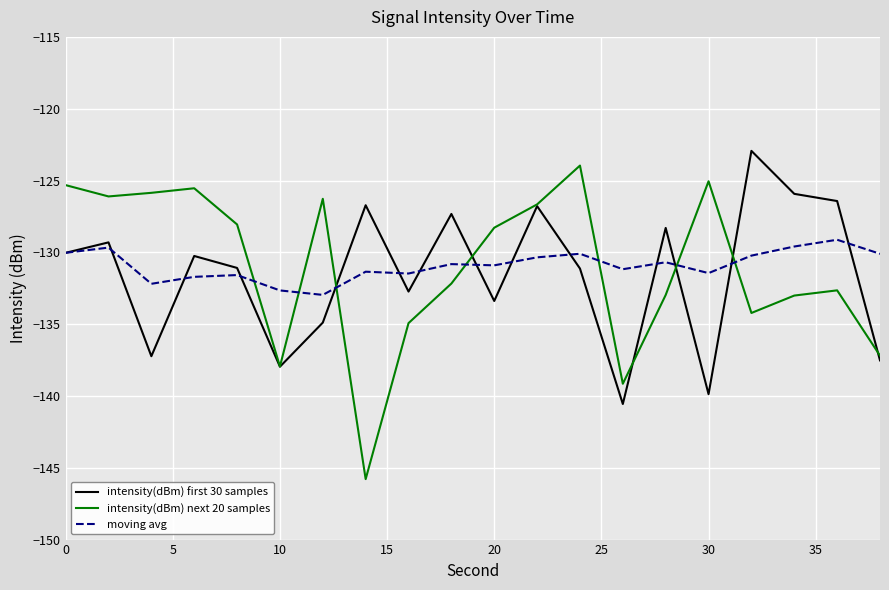

What is the maximum value for intensity(dBm) first 30 samples?

-122.9